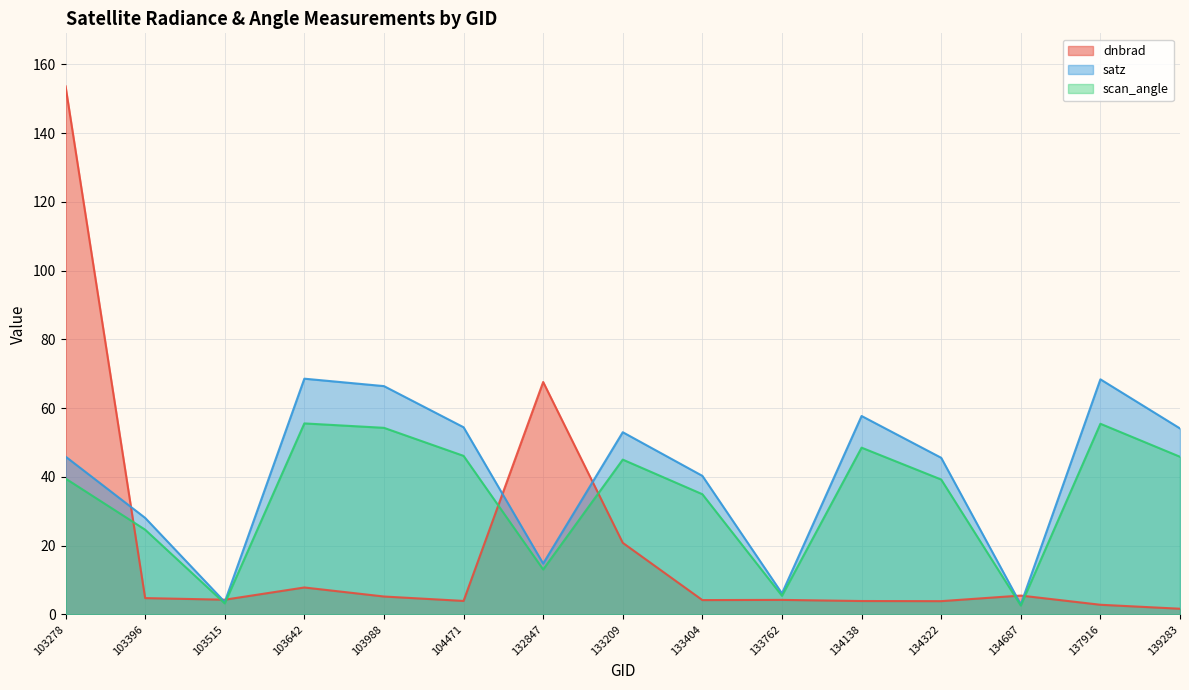

Which category has the highest value across all series?

103278